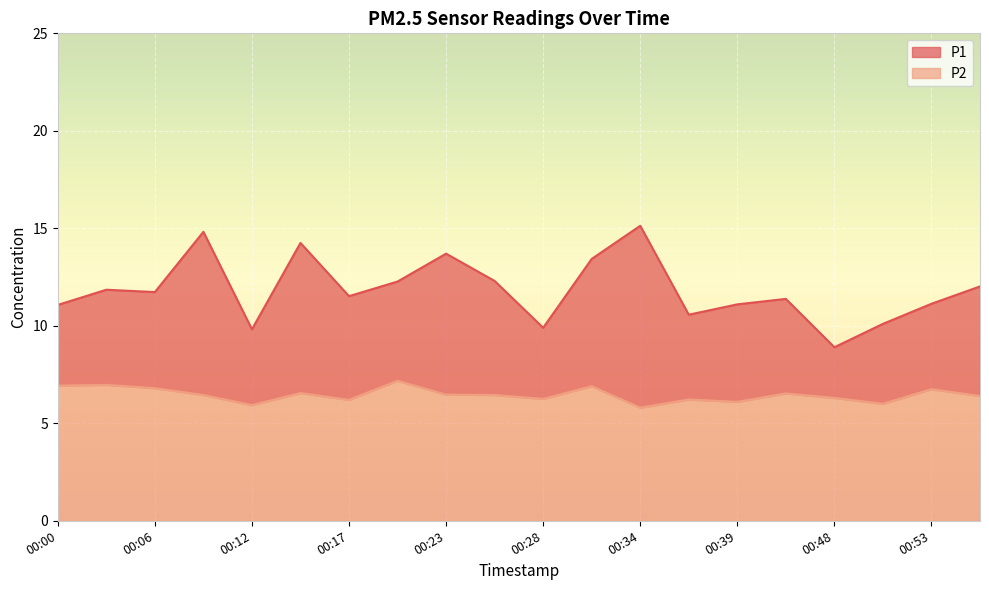

What is the total value across all series at 00:00?

11.1